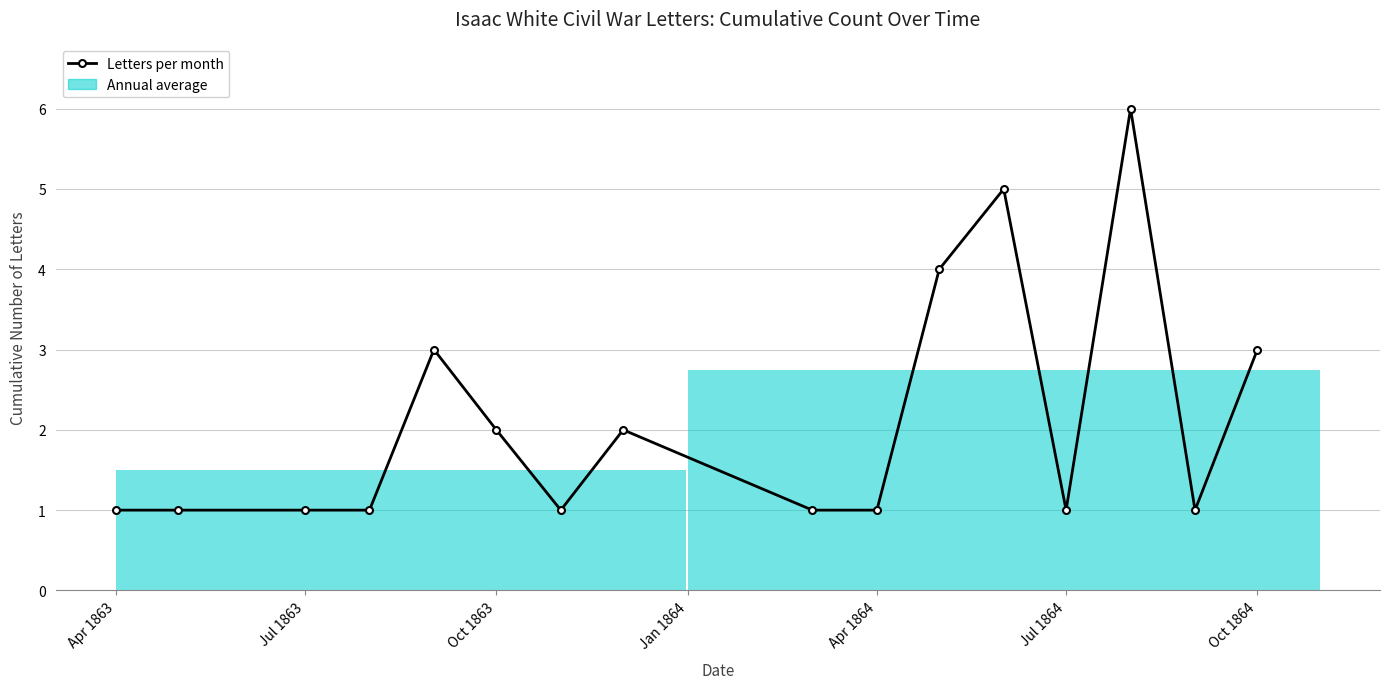

What is the difference between the maximum and second lowest values?

5